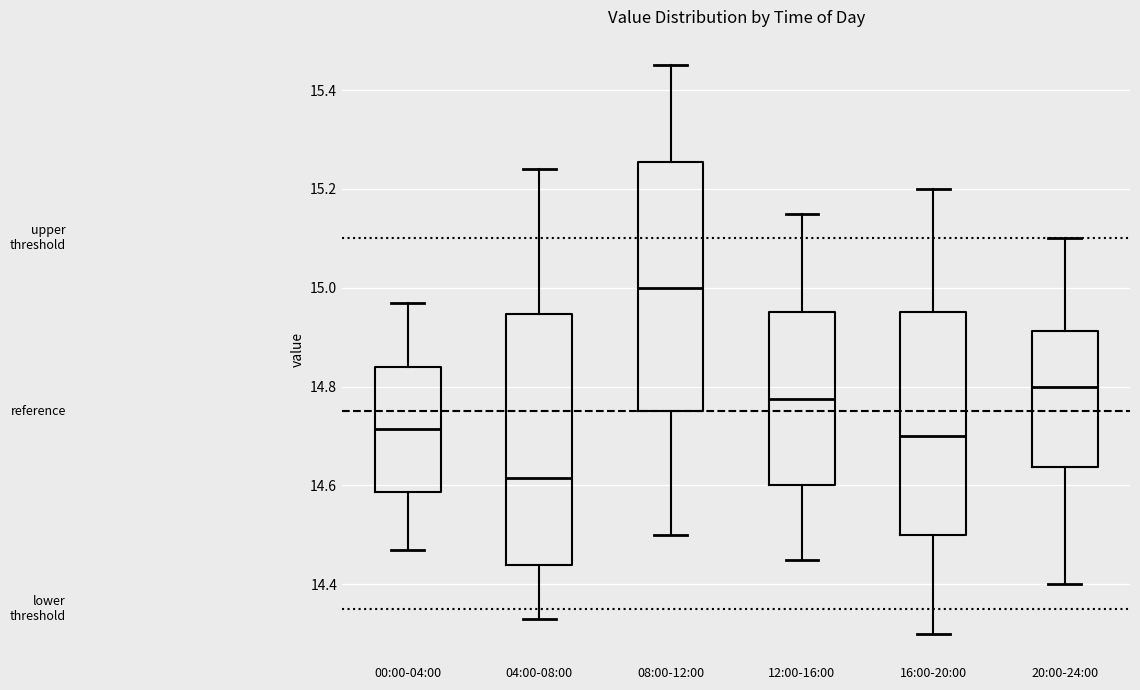

Reading left to right, transcribe this box plot: for each box, give where its median line is, the range the box spans, and where its two whiskers end, as read against the y-axis. The values are not printed on the chart, so give them approximately, as read against the axis.

00:00-04:00: median 14.72, box 14.58 to 14.84, whiskers 14.48 to 14.98
04:00-08:00: median 14.62, box 14.44 to 14.94, whiskers 14.34 to 15.24
08:00-12:00: median 15.00, box 14.76 to 15.26, whiskers 14.50 to 15.46
12:00-16:00: median 14.78, box 14.60 to 14.96, whiskers 14.46 to 15.16
16:00-20:00: median 14.70, box 14.50 to 14.96, whiskers 14.30 to 15.20
20:00-24:00: median 14.80, box 14.64 to 14.92, whiskers 14.40 to 15.10